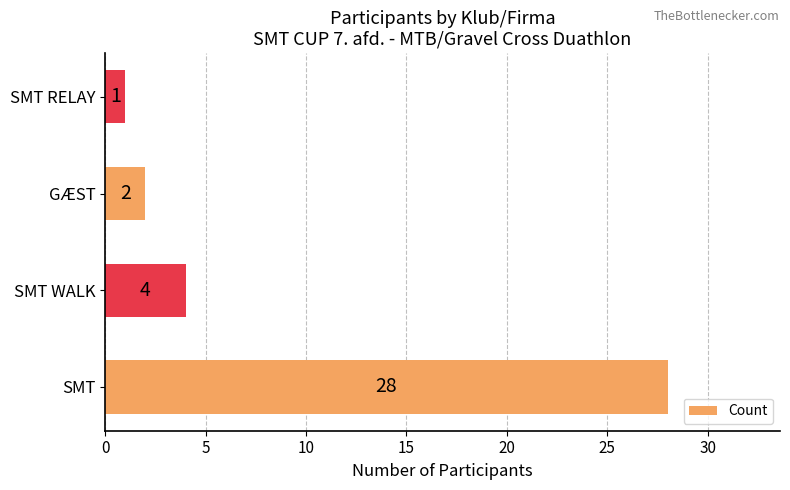

What is the sum of the values at SMT WALK and SMT RELAY?

5